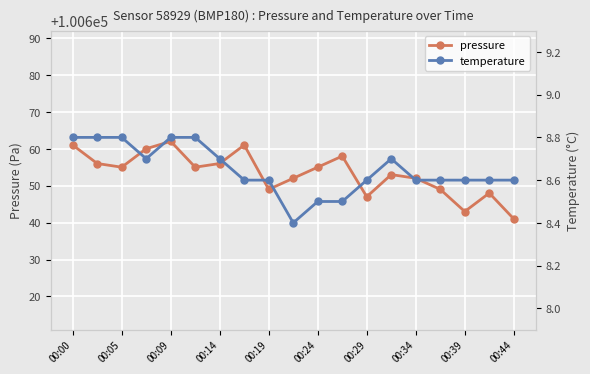

What are all the series names shown in the legend?

pressure, temperature